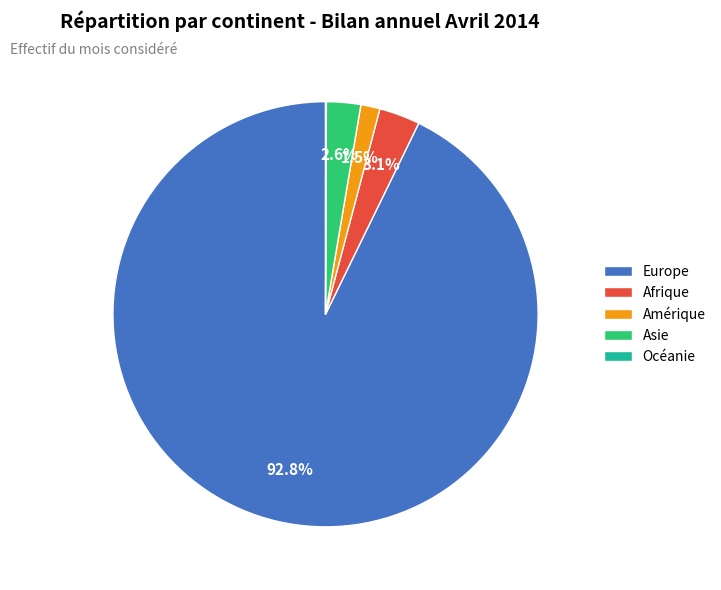

Which category accounts for the majority?

Europe